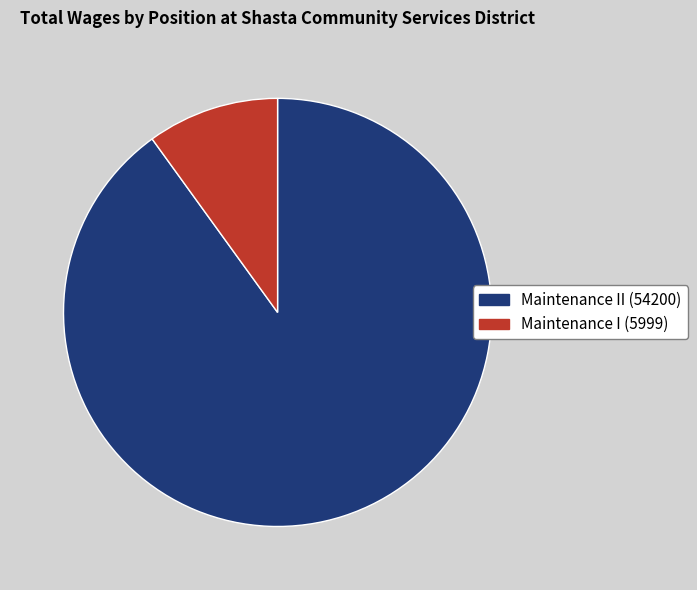

Which has a higher value, Maintenance II (54200) or Maintenance I (5999)?

Maintenance II (54200)